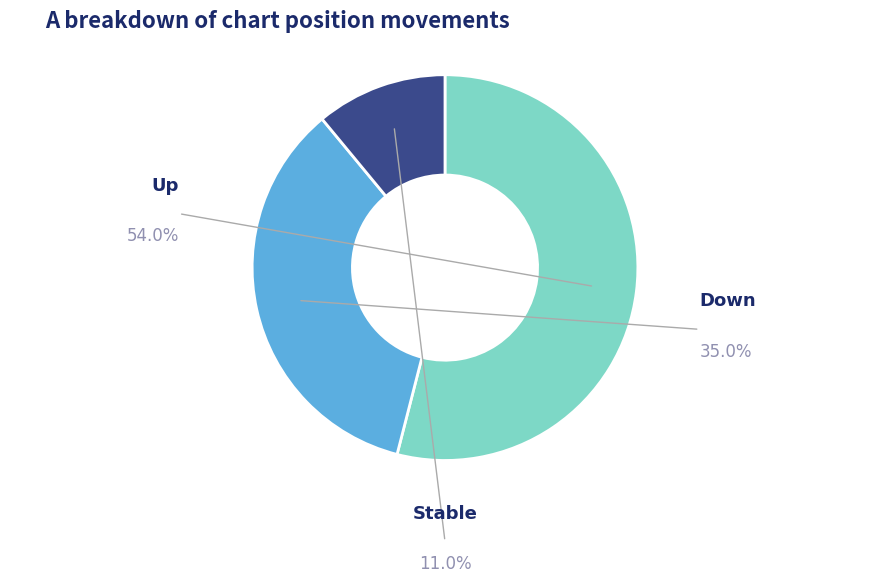

Does any single category account for the majority?

Yes